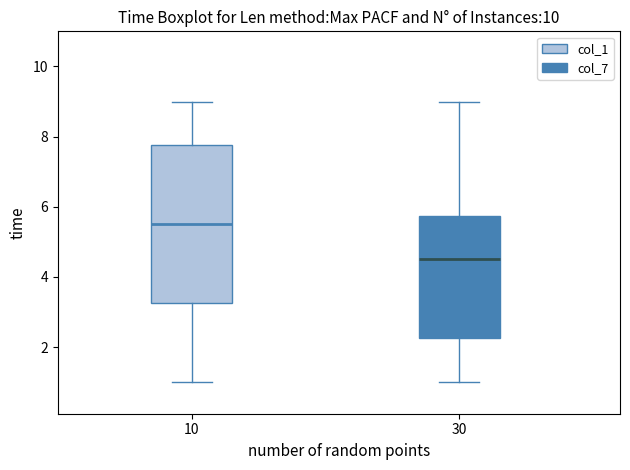

Reading left to right, read every box against the y-axis: the position of its median line, the range the box covers, and the ends of its whiskers. The values are not printed on the chart, so give them approximately, as read against the axis.

10: median 5.6, box 3.2 to 7.8, whiskers 1.0 to 9.0
30: median 4.6, box 2.2 to 5.8, whiskers 1.0 to 9.0